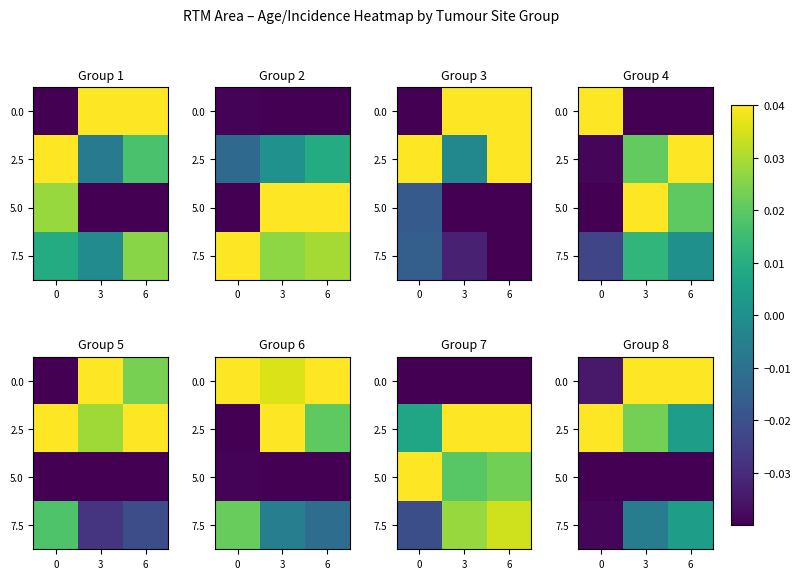

True or false: 2.5 has a value of 0.0 at 3.

False